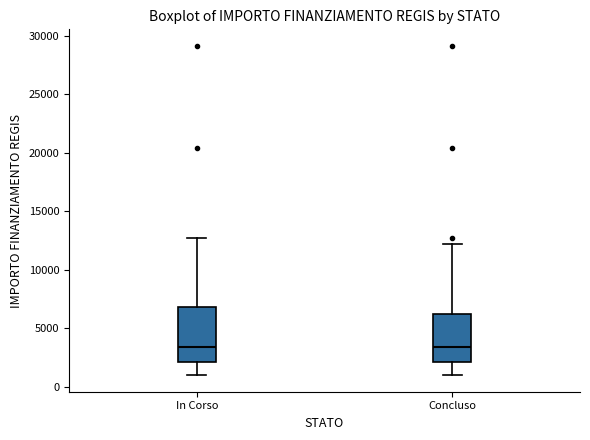

Where does the median line of the box for Concluso sit on the y-axis? The values are not printed on the chart, so give them approximately, as read against the axis.

3500